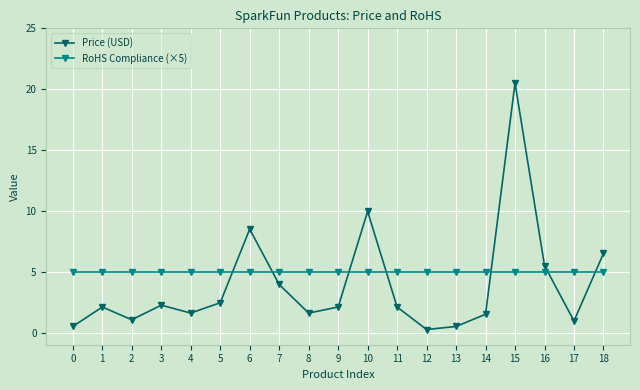

What is the sum of the RoHS Compliance (×5) values at 0 and 14?

10.0